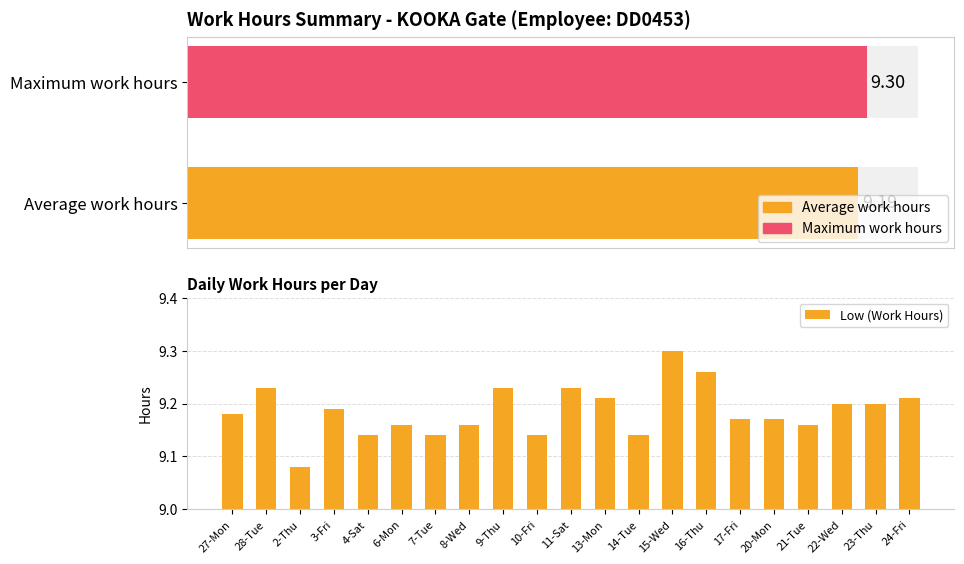

True or false: the data shows 9.2 at 13-Mon.

True